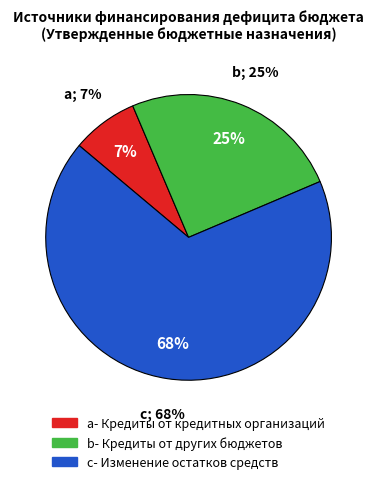

The Получение кредитов от других бюджетов slice represents 25% of the pie. True or false?

True